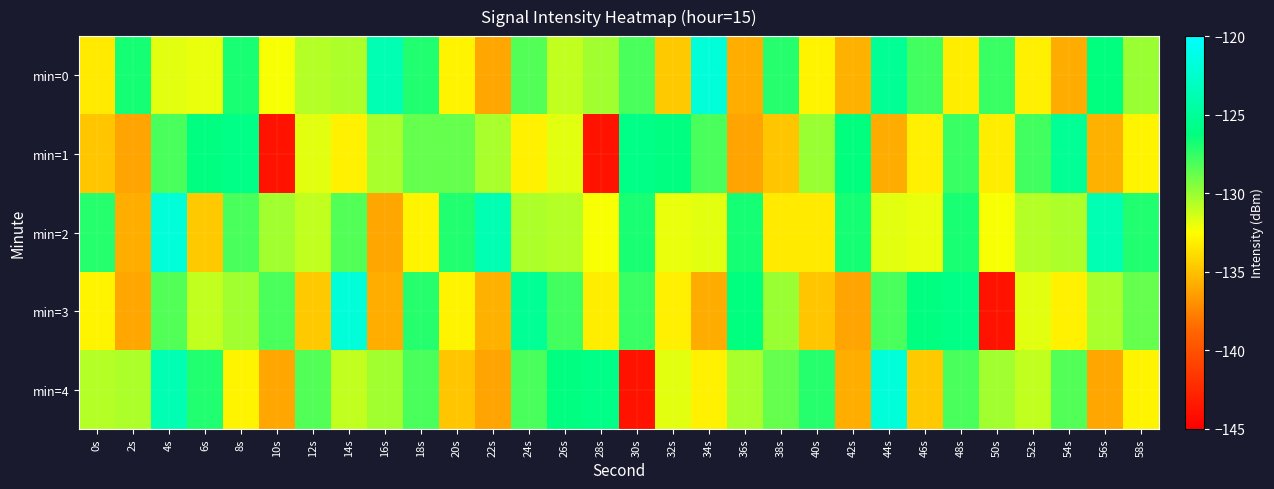

Reading left to right, extract all data points from this chart.

min=0: 0s=-133.4	2s=-126.8	4s=-131.8	6s=-131.9	8s=-126.9	10s=-132.3	12s=-130.7	14s=-130.5	16s=-123.8	18s=-127.1	20s=-133.0	22s=-136.1	24s=-128.3	26s=-131.0	28s=-130.2	30s=-128.0	32s=-134.7	34s=-121.9	36s=-135.8	38s=-127.1	40s=-132.9	42s=-135.6	44s=-125.3	46s=-127.9	48s=-133.3	50s=-127.7	52s=-133.1	54s=-135.9	56s=-126.3	58s=-130.0
min=1: 0s=-134.8	2s=-136.2	4s=-128.1	6s=-126.2	8s=-125.9	10s=-143.8	12s=-131.7	14s=-133.1	16s=-130.4	18s=-128.7	20s=-128.7	22s=-130.4	24s=-133.1	26s=-131.7	28s=-143.8	30s=-125.9	32s=-126.2	34s=-128.1	36s=-136.2	38s=-134.8	40s=-130.0	42s=-126.3	44s=-135.9	46s=-133.1	48s=-127.7	50s=-133.3	52s=-127.9	54s=-125.3	56s=-135.6	58s=-132.9
min=2: 0s=-127.1	2s=-135.8	4s=-121.9	6s=-134.7	8s=-128.0	10s=-130.2	12s=-131.0	14s=-128.3	16s=-136.1	18s=-133.0	20s=-127.1	22s=-123.8	24s=-130.5	26s=-130.7	28s=-132.3	30s=-126.9	32s=-131.9	34s=-131.8	36s=-126.8	38s=-133.4	40s=-133.4	42s=-126.8	44s=-131.8	46s=-131.9	48s=-126.9	50s=-132.3	52s=-130.7	54s=-130.5	56s=-123.8	58s=-127.1
min=3: 0s=-133.0	2s=-136.1	4s=-128.3	6s=-131.0	8s=-130.2	10s=-128.0	12s=-134.7	14s=-121.9	16s=-135.8	18s=-127.1	20s=-132.9	22s=-135.6	24s=-125.3	26s=-127.9	28s=-133.3	30s=-127.7	32s=-133.1	34s=-135.9	36s=-126.3	38s=-130.0	40s=-134.8	42s=-136.2	44s=-128.1	46s=-126.2	48s=-125.9	50s=-143.8	52s=-131.7	54s=-133.1	56s=-130.4	58s=-128.7
min=4: 0s=-130.7	2s=-130.5	4s=-123.8	6s=-127.1	8s=-133.0	10s=-136.1	12s=-128.3	14s=-131.0	16s=-130.2	18s=-128.0	20s=-134.8	22s=-136.2	24s=-128.1	26s=-126.2	28s=-125.9	30s=-143.8	32s=-131.7	34s=-133.1	36s=-130.4	38s=-128.7	40s=-127.1	42s=-135.8	44s=-121.9	46s=-134.7	48s=-128.0	50s=-130.2	52s=-131.0	54s=-128.3	56s=-136.1	58s=-133.0